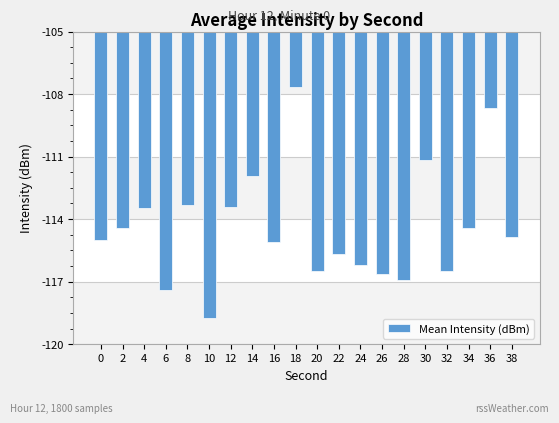

What is the difference between the values at 32 and 18?

8.8